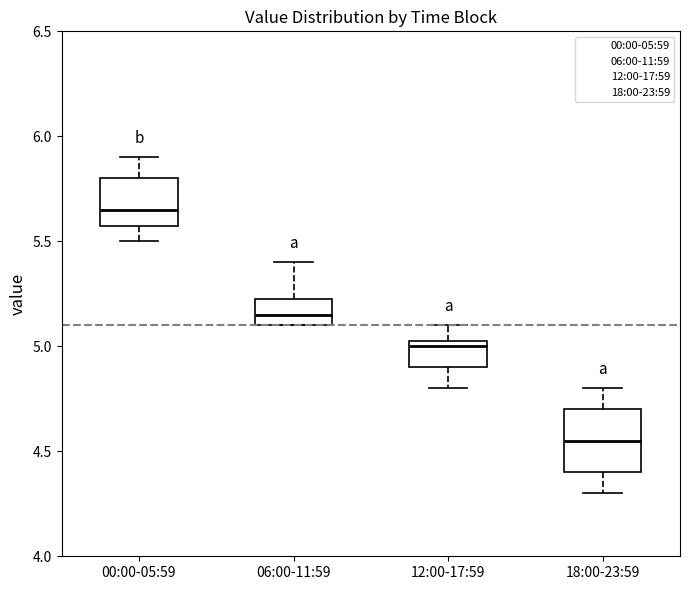

Which box is the tallest, from its lower edge to its upper edge?

18:00-23:59